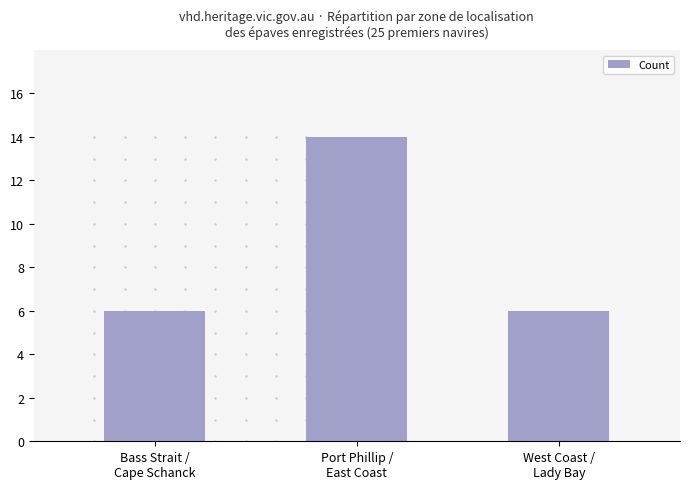

What is the label of the 1st bar from the right?

West Coast /
Lady Bay